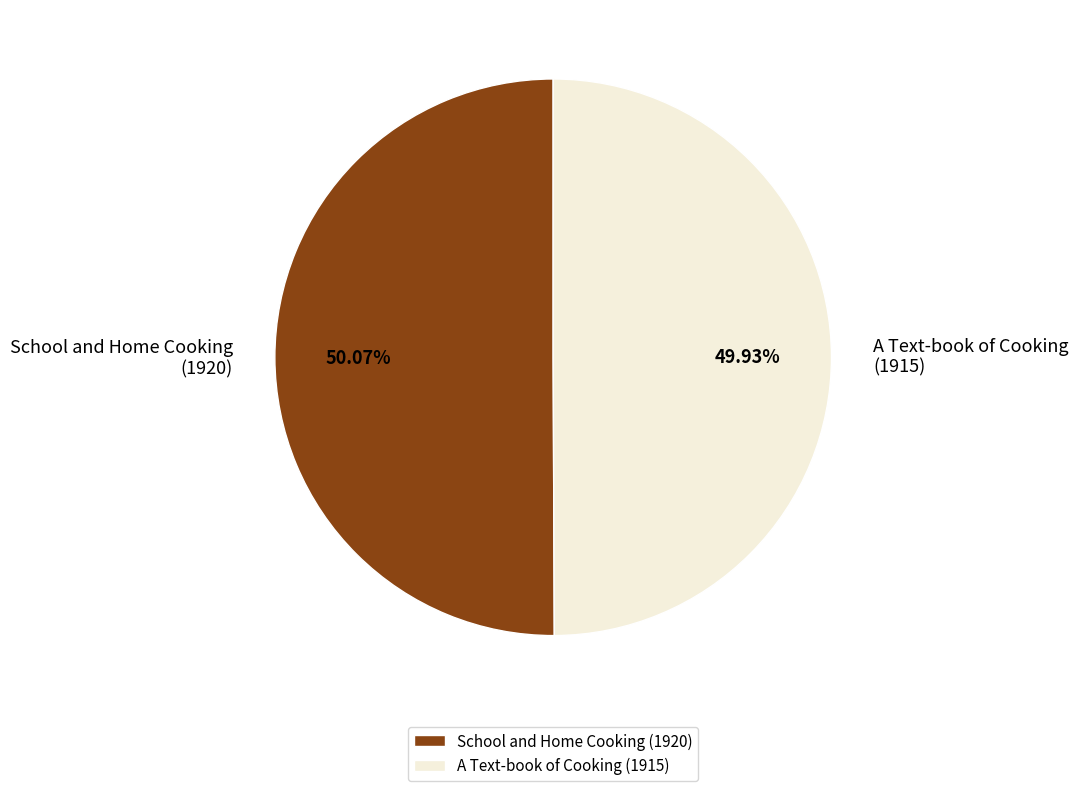

What is the ratio of the value at A Text-book of Cooking (1915) to the value at School and Home Cooking (1920)?

1.0